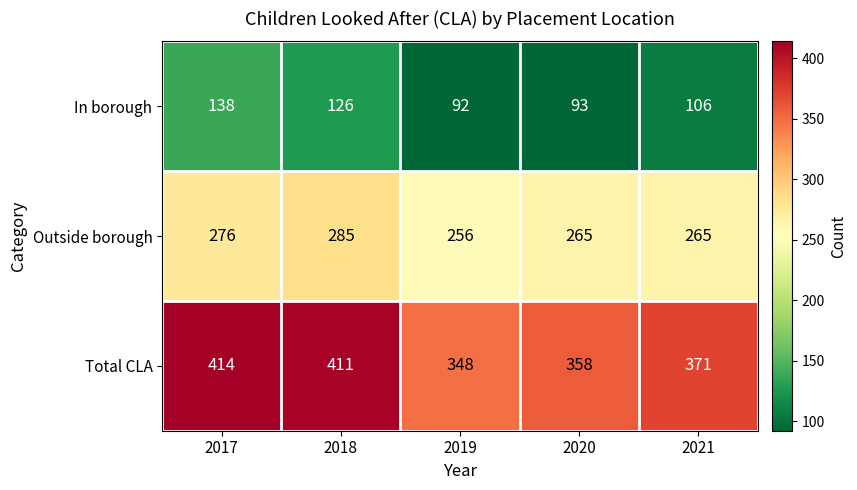

What is the spread (max minus min) of values at 2021?

265